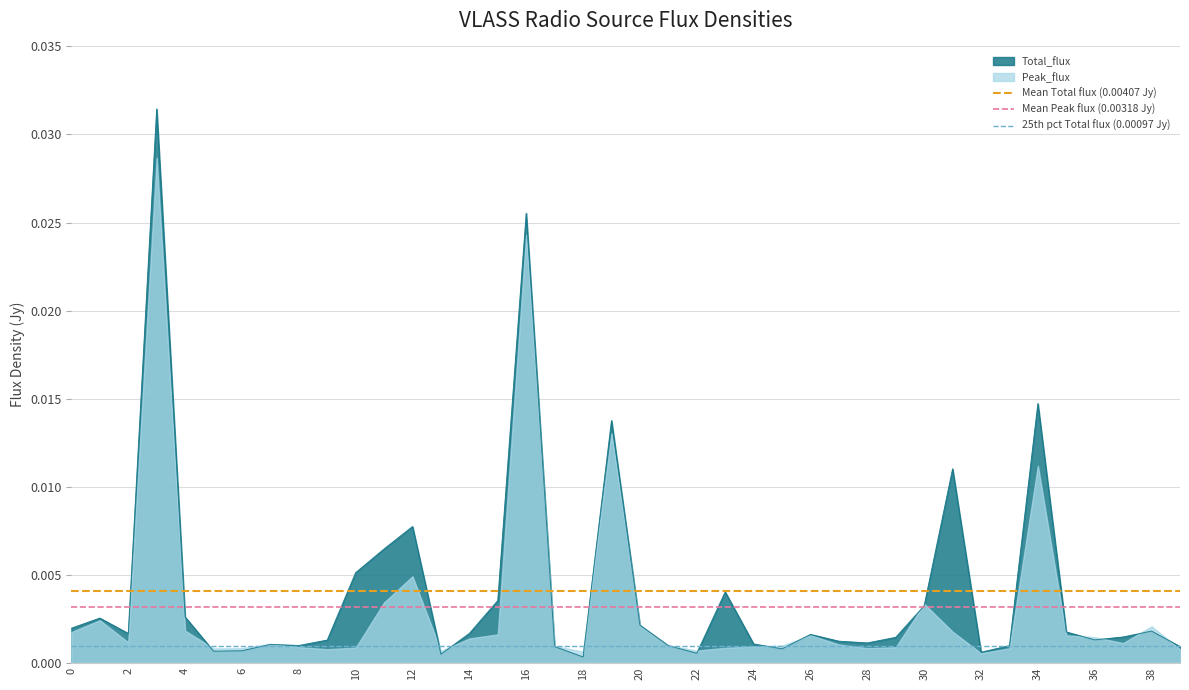

List the series in order of their overall mean, highest first.

Mean Total flux (0.00407 Jy), Mean Peak flux (0.00318 Jy), 25th pct Total flux (0.00097 Jy)